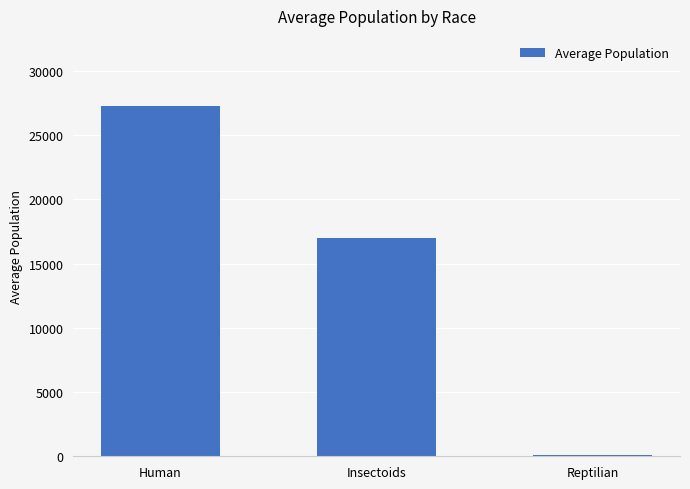

Does the chart contain stacked bars?

No